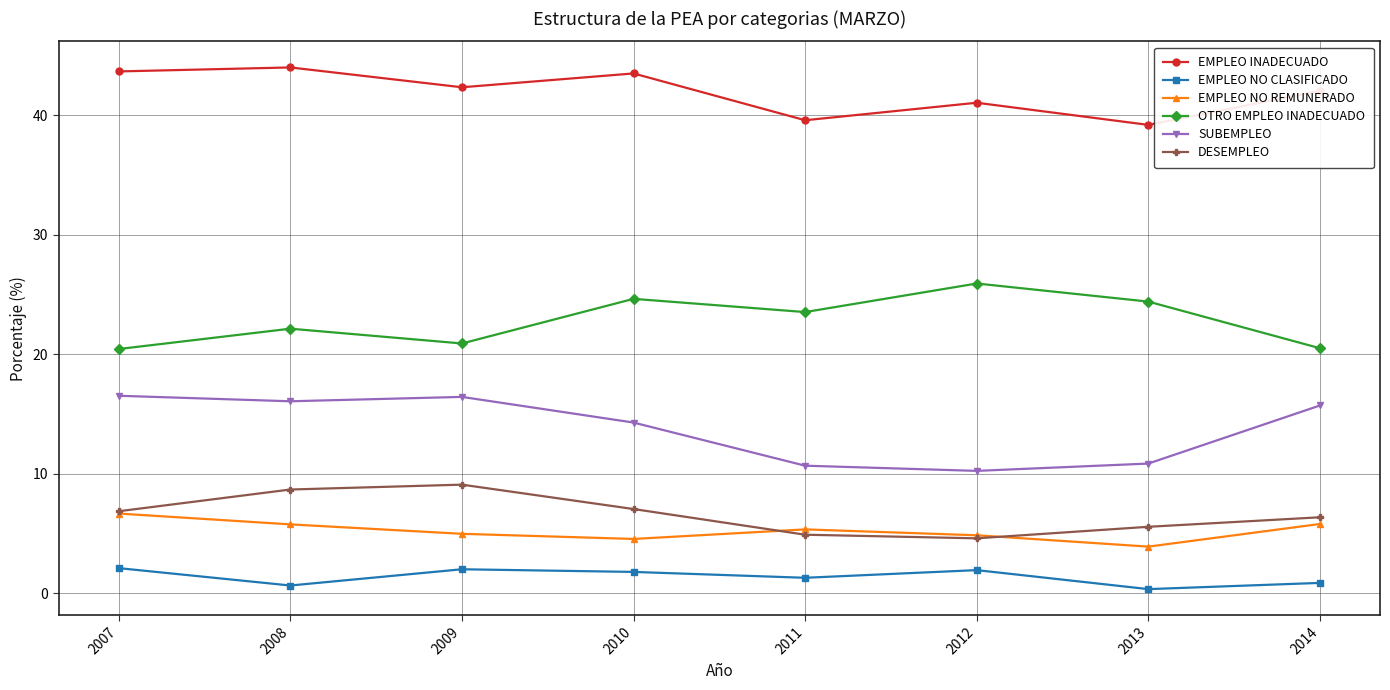

Which category has the lowest value in the EMPLEO NO REMUNERADO series?

2013